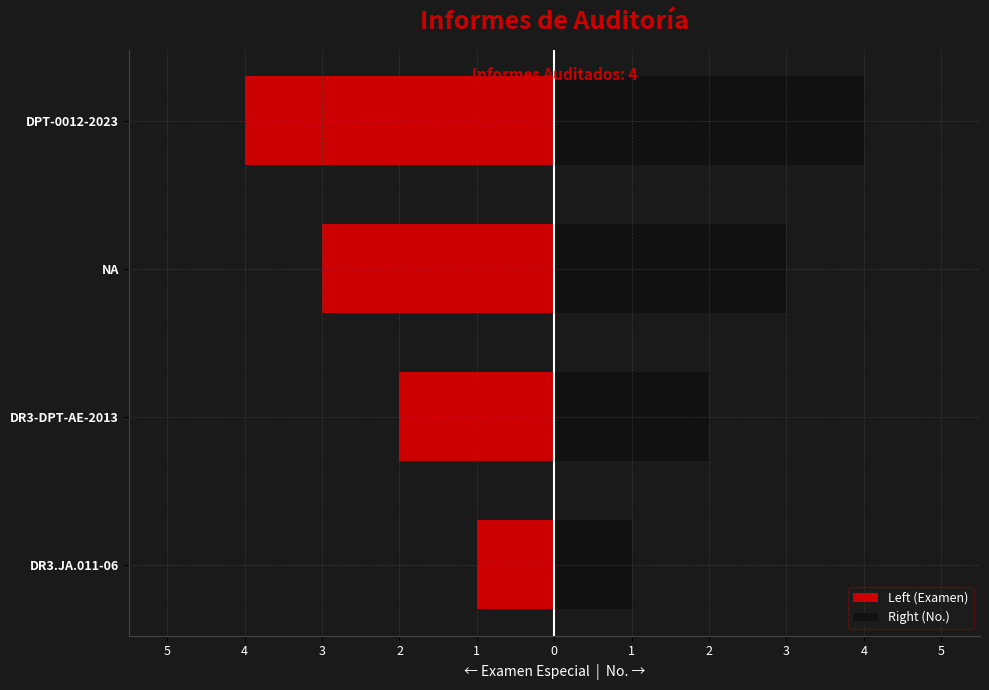

How many series are shown in this chart?

2